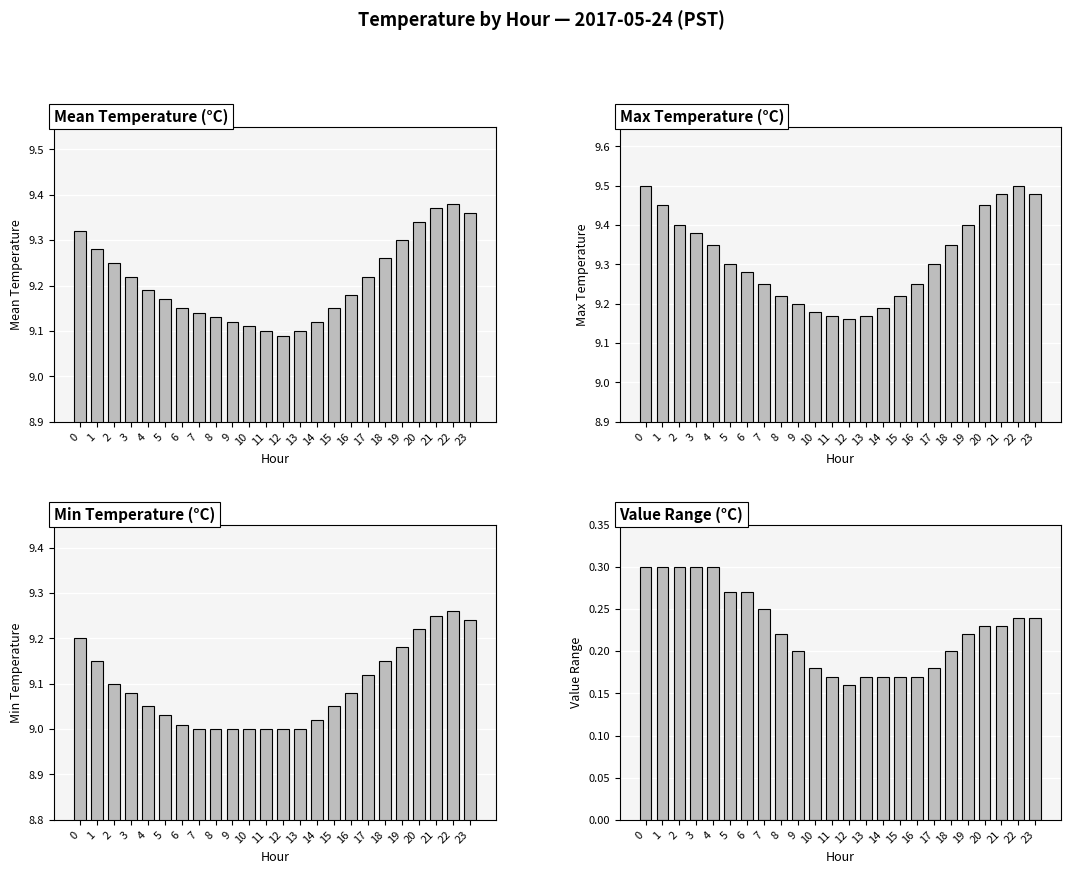

The Value Range (°C) series shows 0.3 at 6. True or false?

True